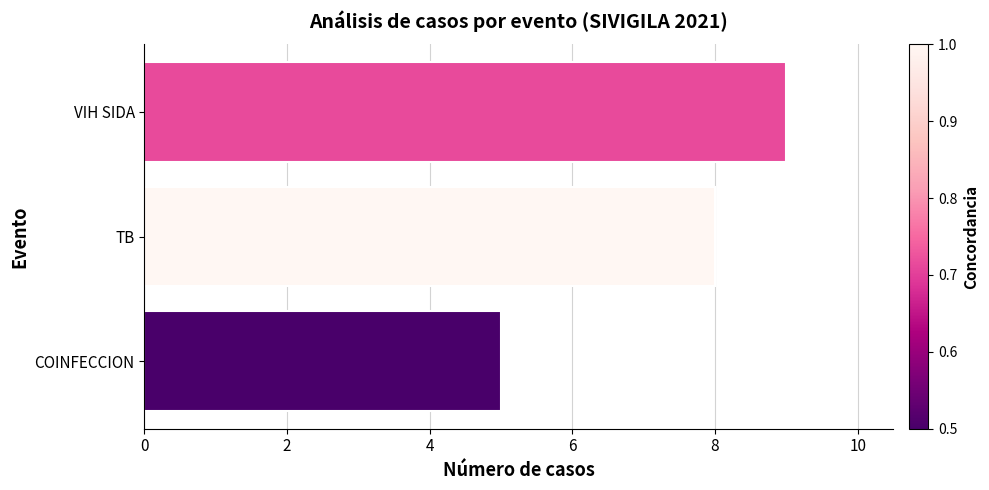

What is the difference between the maximum and second lowest values?

1